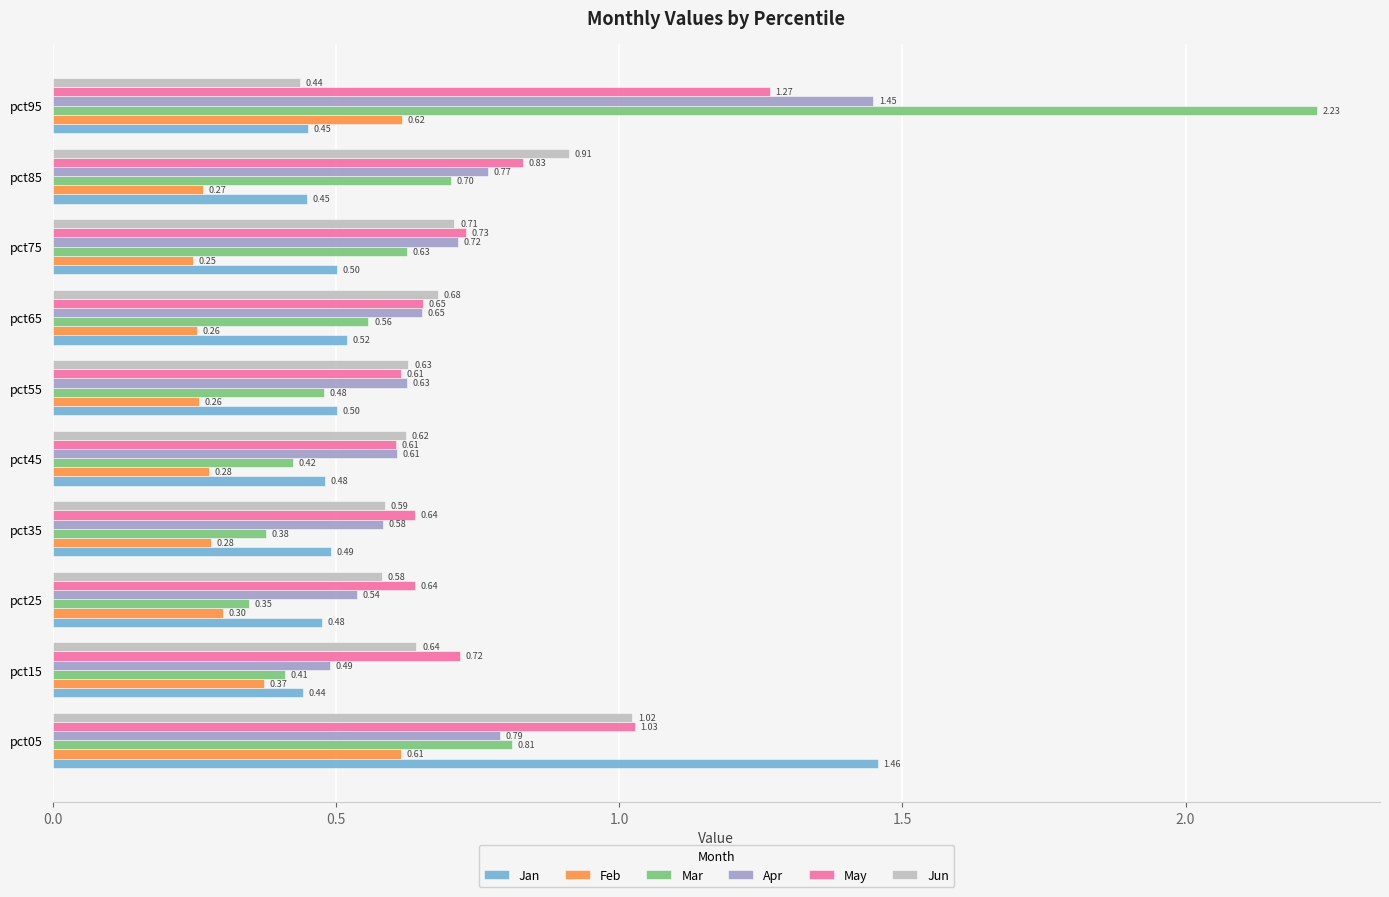

What are all the series names shown in the legend?

Jan, Feb, Mar, Apr, May, Jun